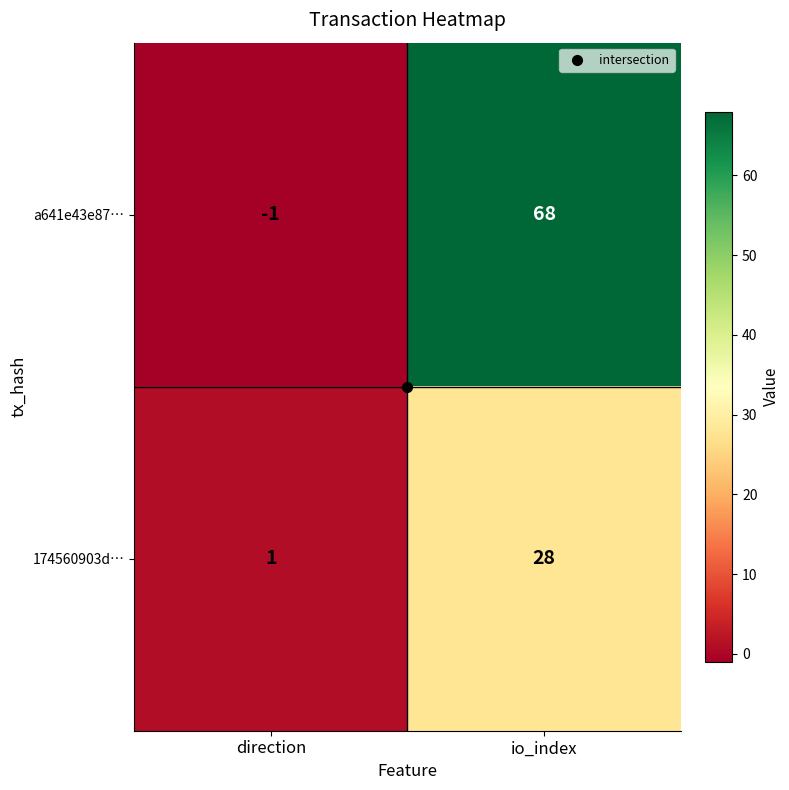

What is the spread (max minus min) of values at direction?

2